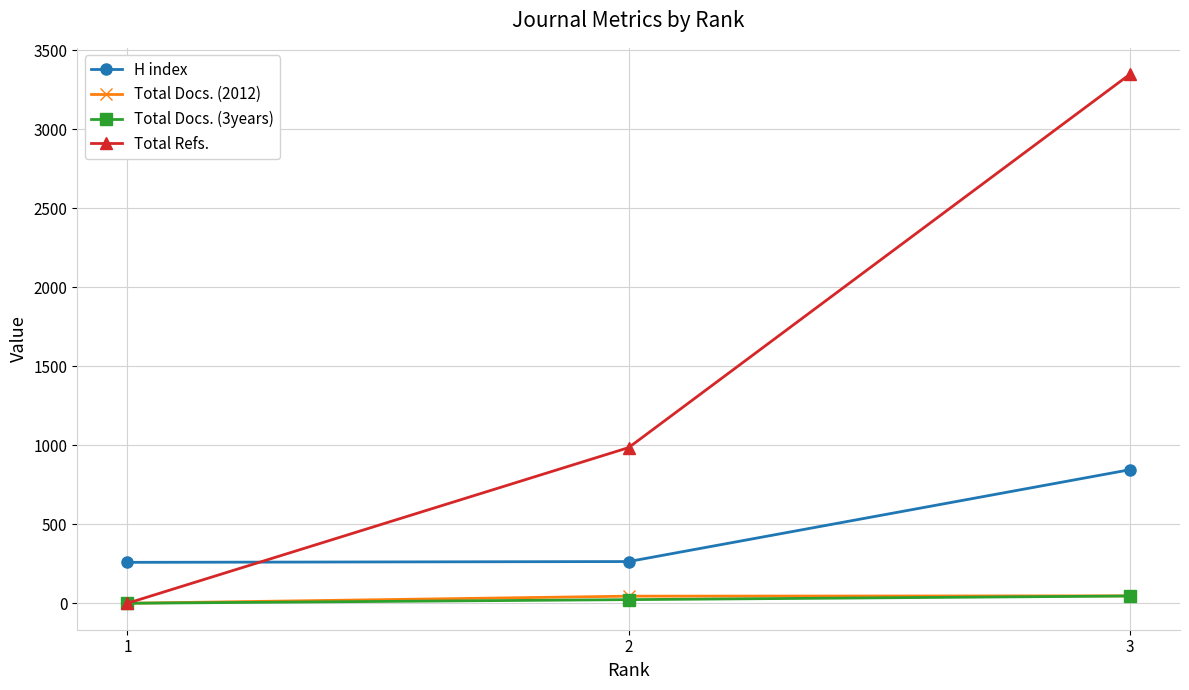

The value of Total Refs. at 3 is 3347. True or false?

True